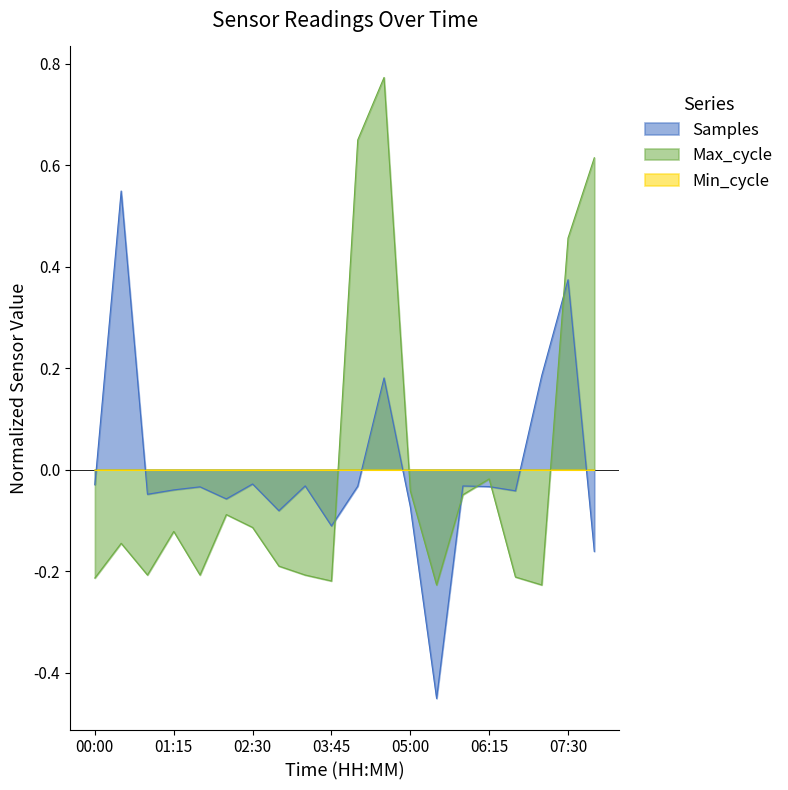

What position from the right is 05:00?

8